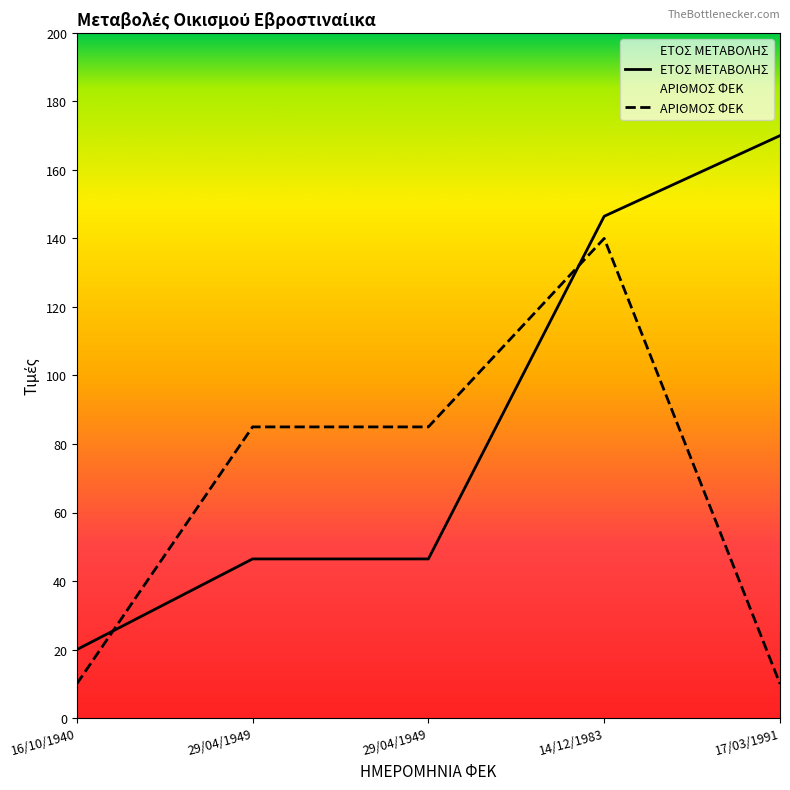

Reading left to right, list all the values displayed in this chart.

ΕΤΟΣ ΜΕΤΑΒΟΛΗΣ: 16/10/1940=20.0	29/04/1949=46.5	29/04/1949=46.5	14/12/1983=146.5	17/03/1991=170.0
ΑΡΙΘΜΟΣ ΦΕΚ: 16/10/1940=10.0	29/04/1949=85.0	29/04/1949=85.0	14/12/1983=140.0	17/03/1991=10.0